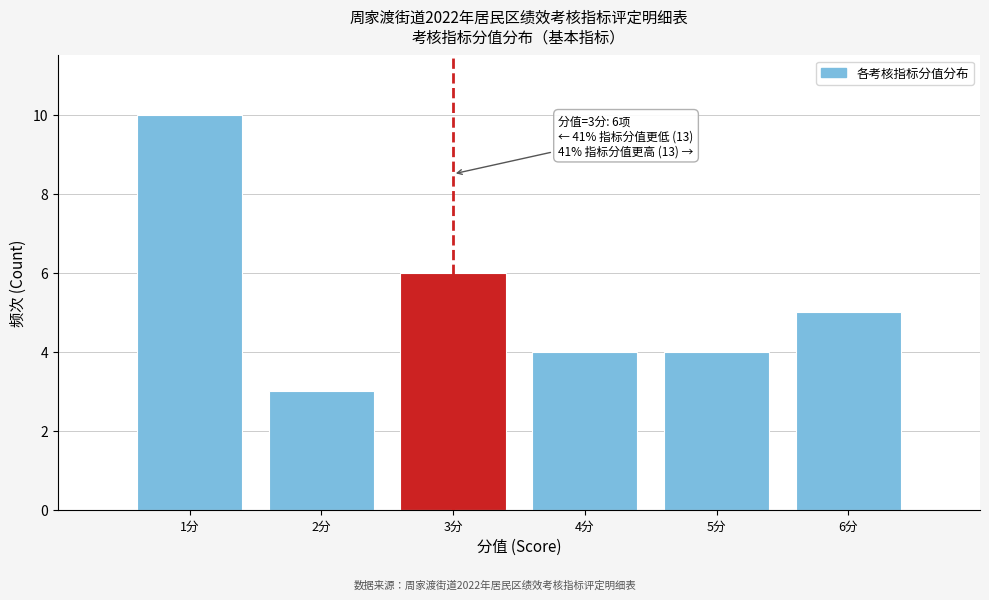

Which range on the x-axis has the tallest bar?

0.5 to 1.5